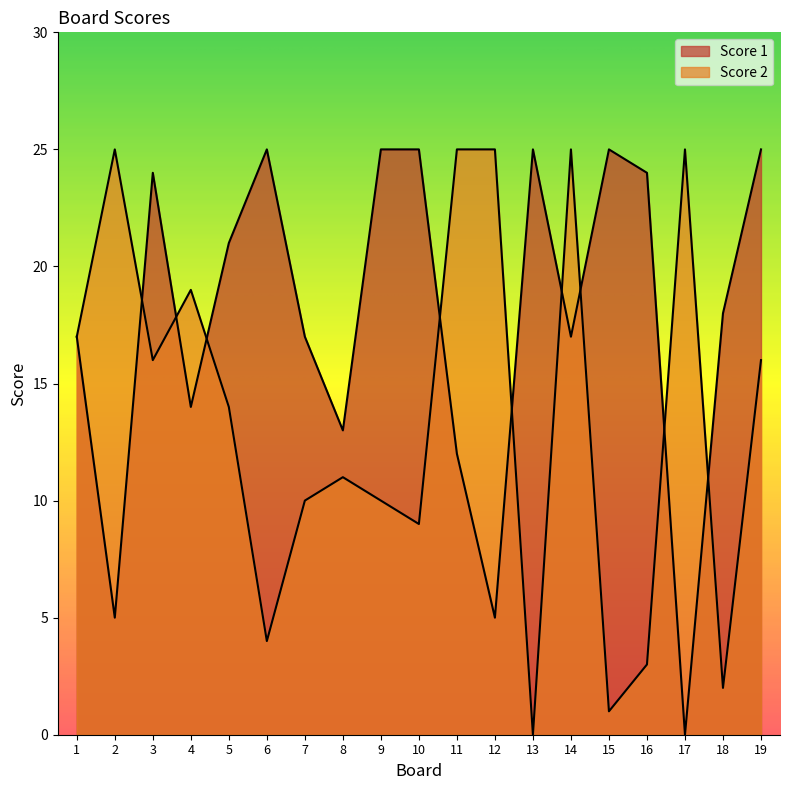

How many lines are shown in the chart?

2